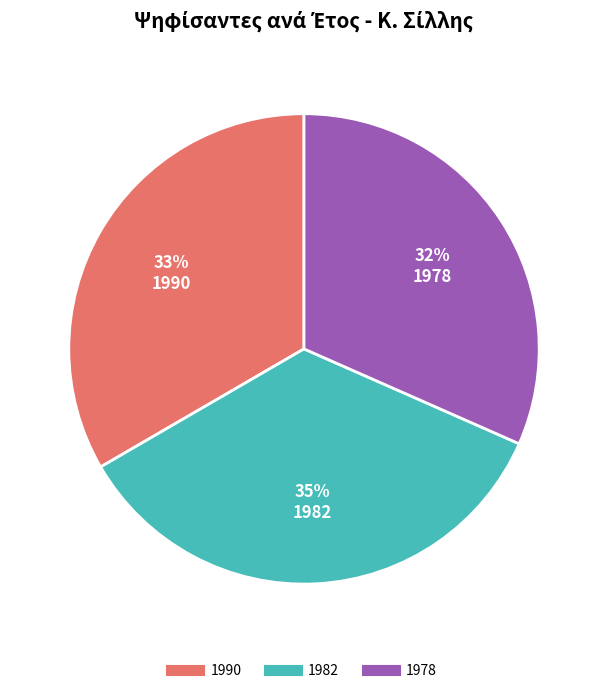

To the nearest percent, what is the difference between the 1990 and 1982 slice percentages?

2%